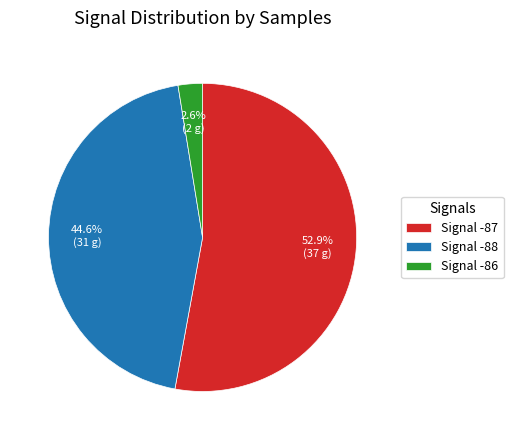

Which slice is the smallest?

Signal -86